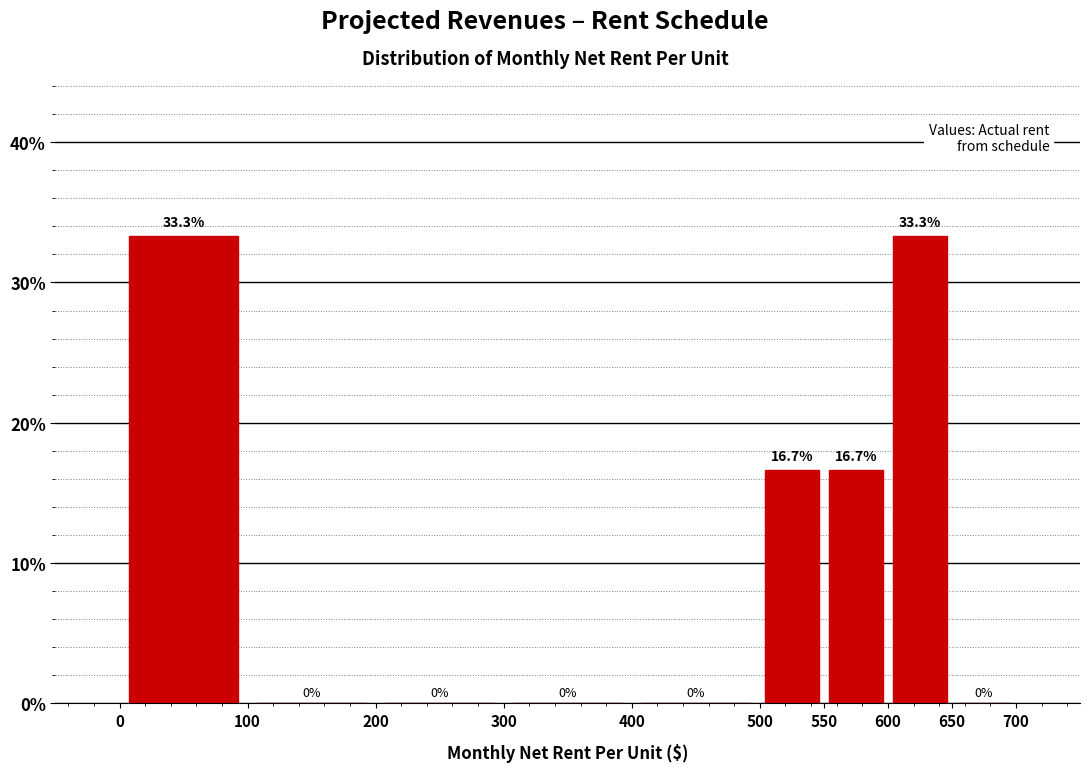

Reading left to right, transcribe this chart: for each bar, give the range it covers on the x-axis and its height.

0 to 100: 33.3
100 to 200: 0.0
200 to 300: 0.0
300 to 400: 0.0
400 to 500: 0.0
500 to 550: 16.7
550 to 600: 16.7
600 to 650: 33.3
650 to 700: 0.0